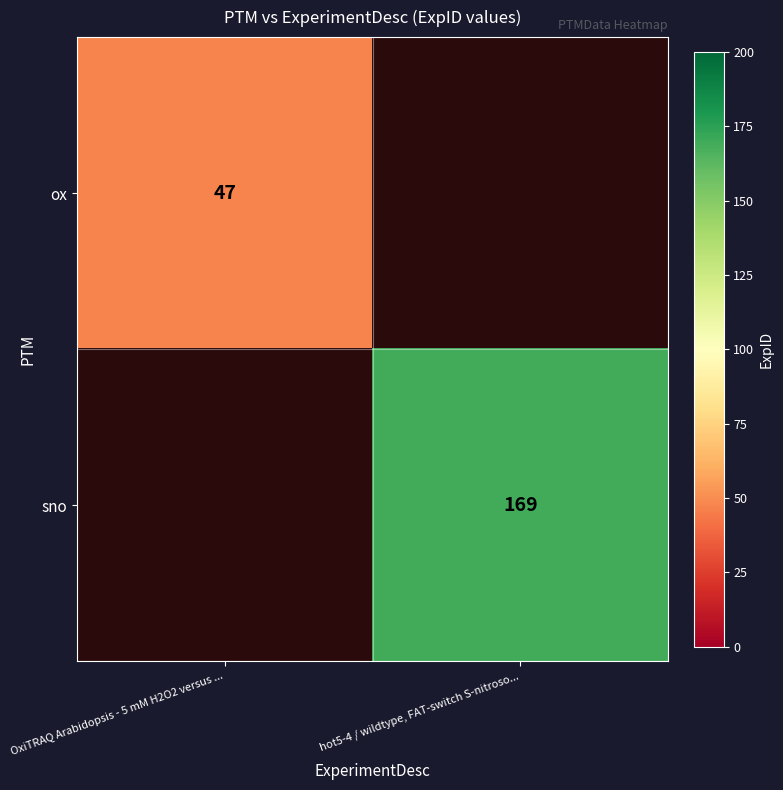

At which category does the chart reach its peak across all series?

hot5-4 / wildtype, FAT-switch S-nitroso...